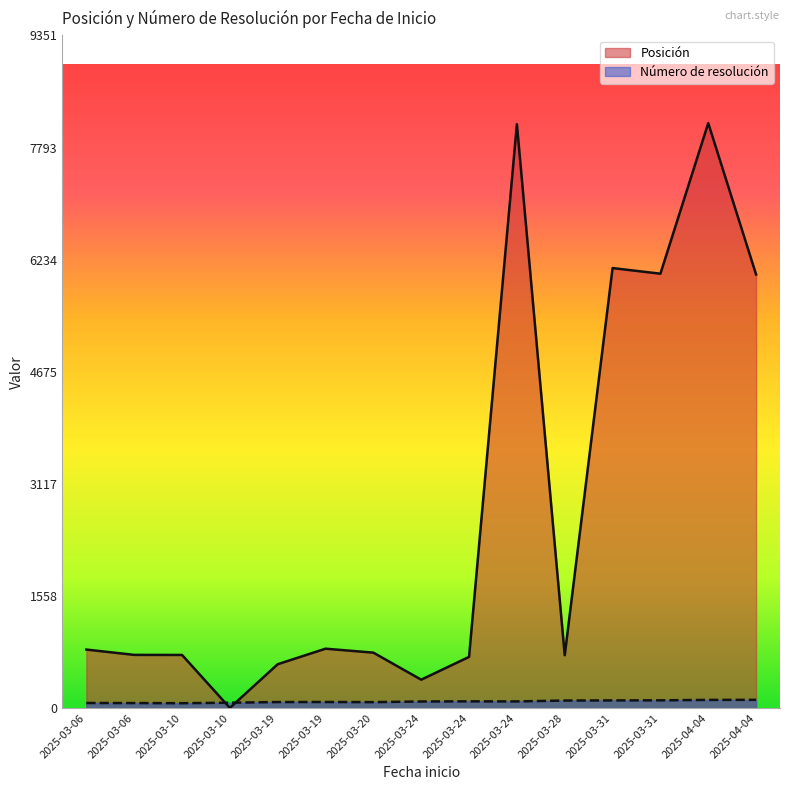

How many lines are shown in the chart?

2